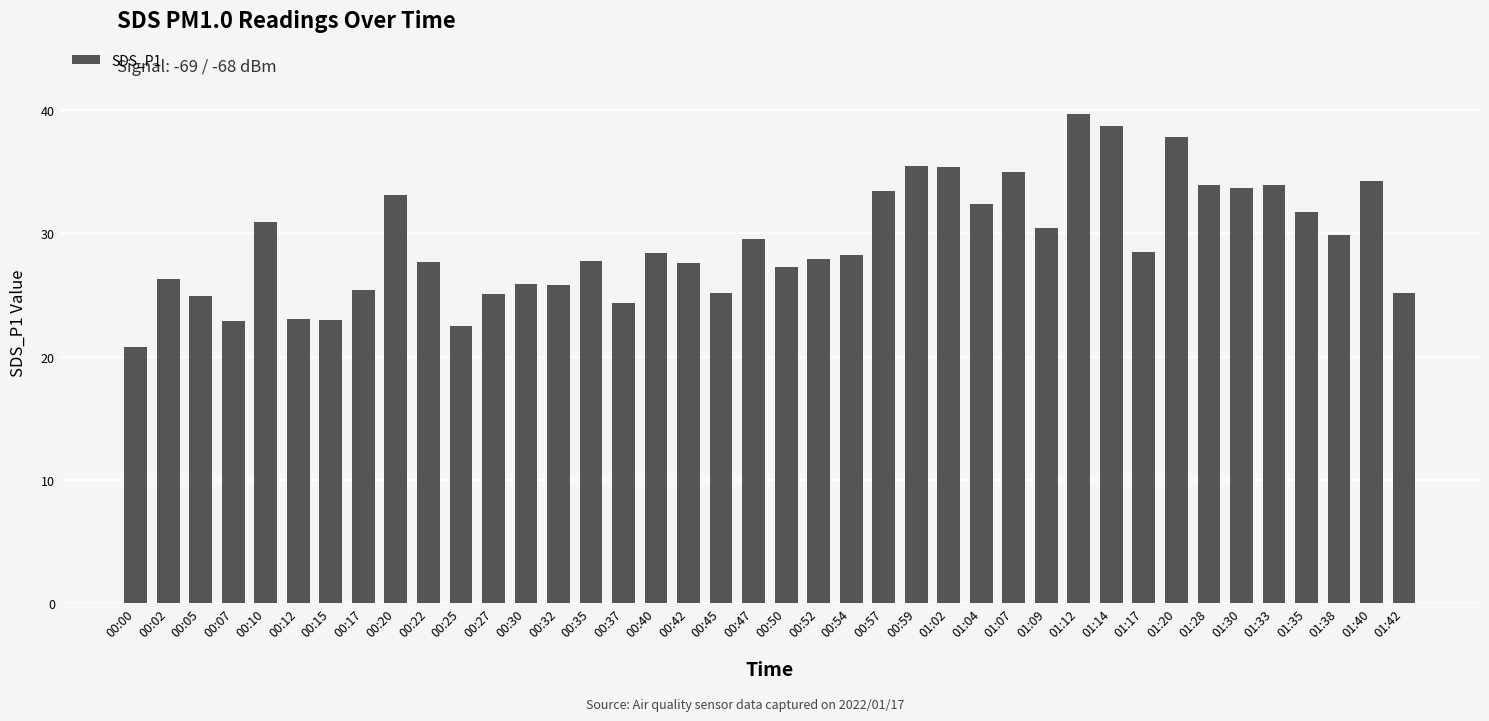

Which label corresponds to the largest value in the chart?

01:12